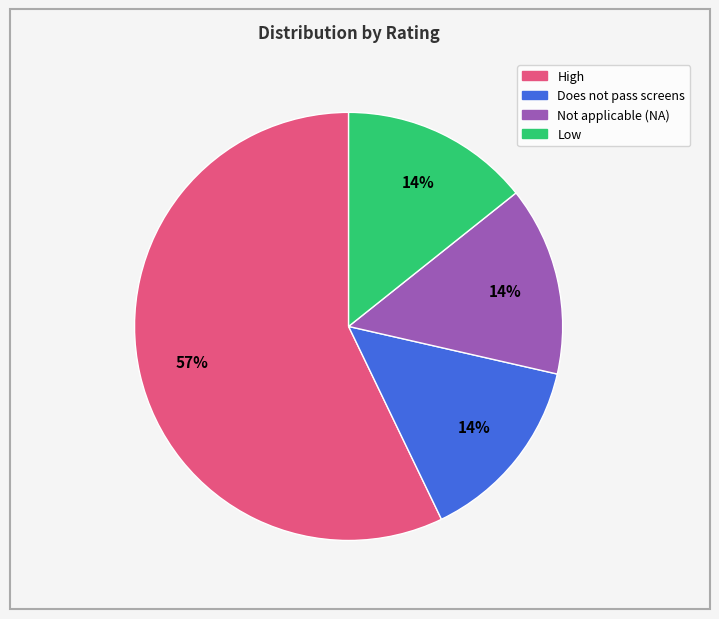

Does any single category account for the majority?

Yes